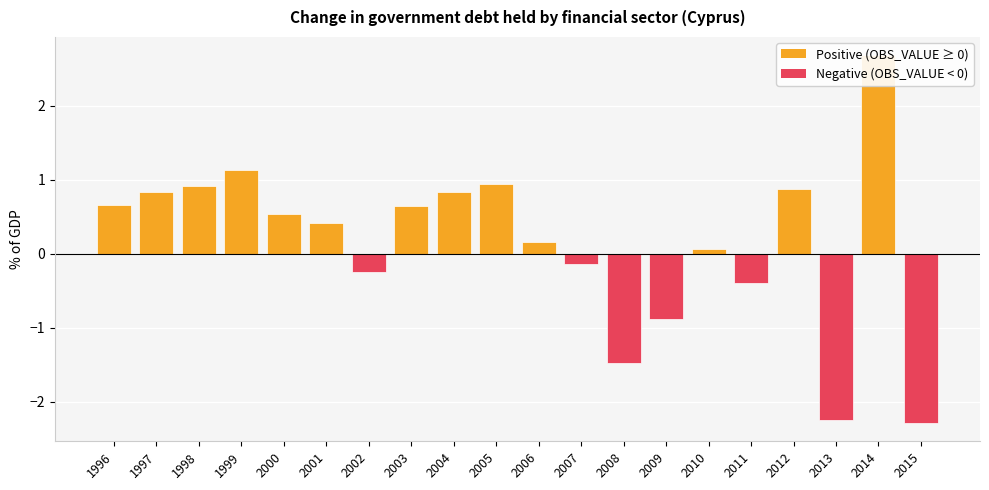

How many negative values are there?

7